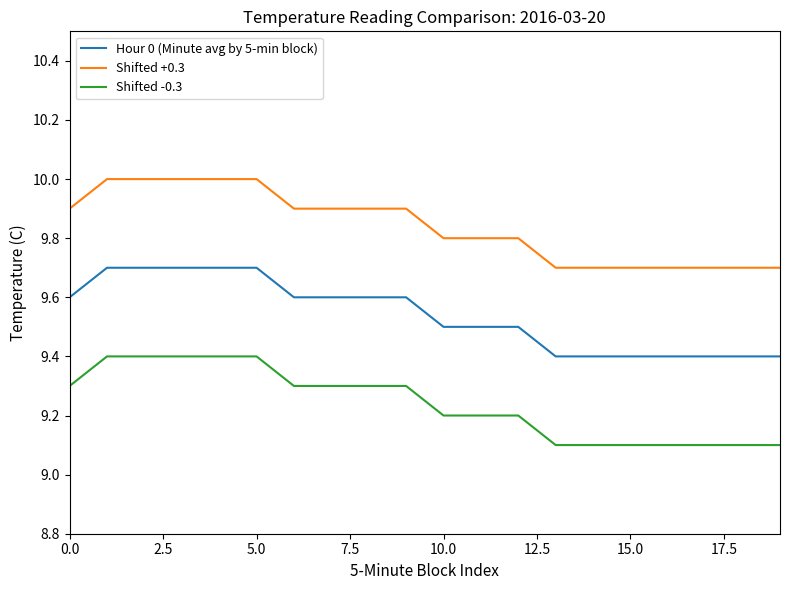

List the series in order of their peak value, lowest first.

Shifted -0.3, Hour 0 (Minute avg by 5-min block), Shifted +0.3